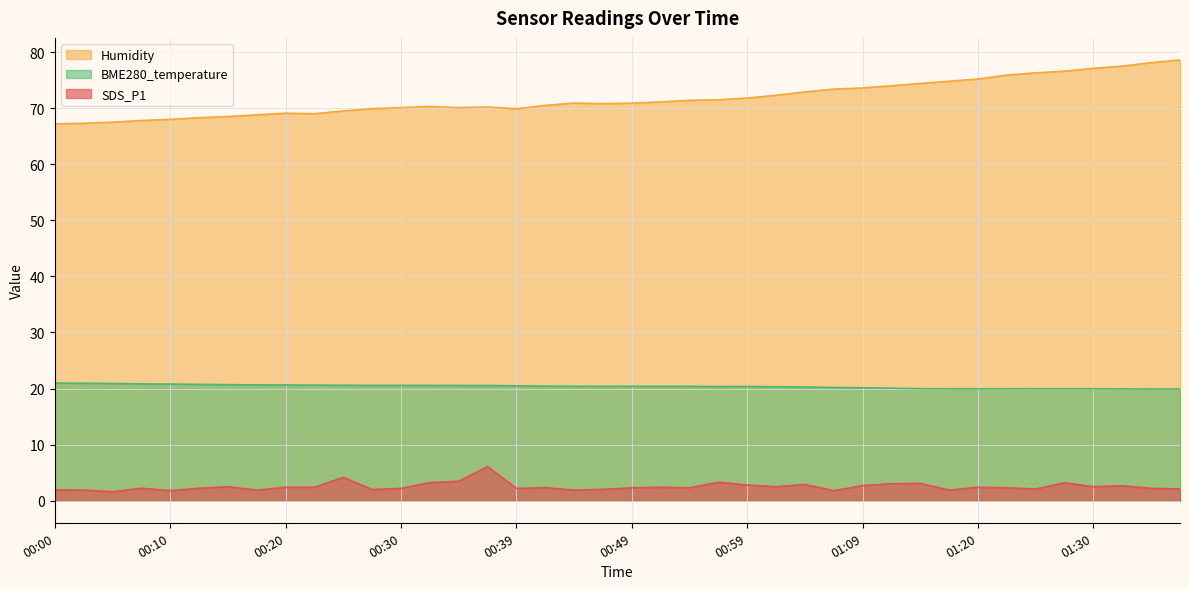

What is the minimum value for BME280_temperature?

19.9